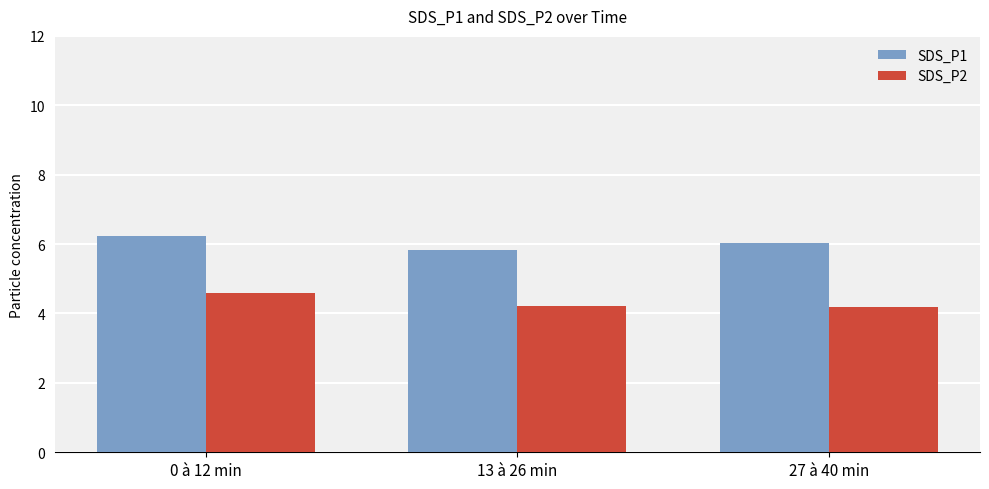

How many bars are there in total?

6